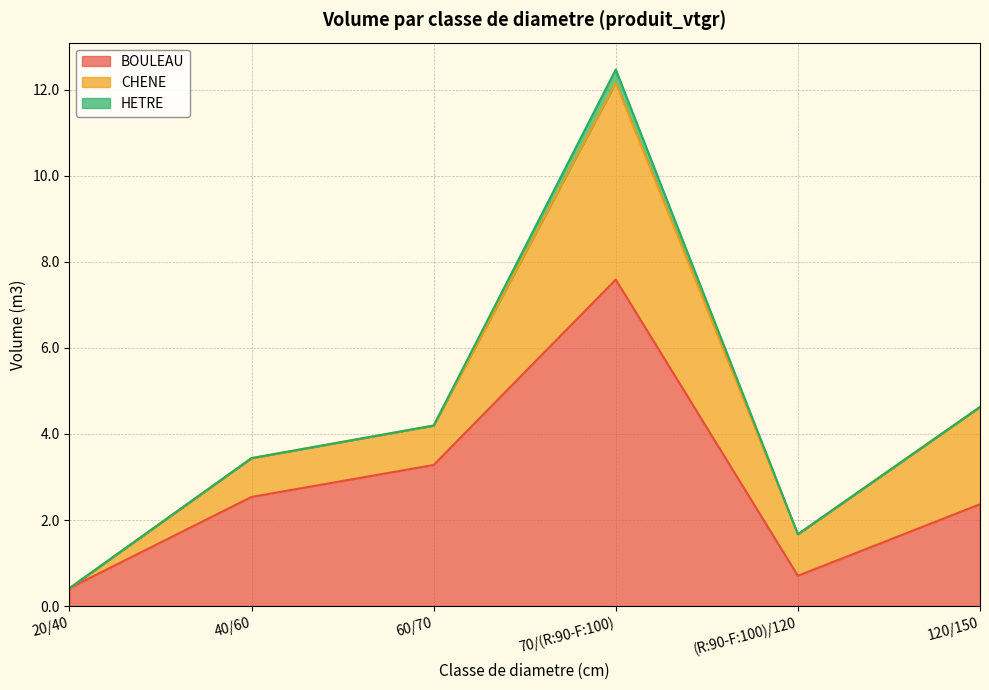

Rank the categories by HETRE value from highest to lowest.

70/(R:90-F:100), 20/40, 40/60, 60/70, (R:90-F:100)/120, 120/150